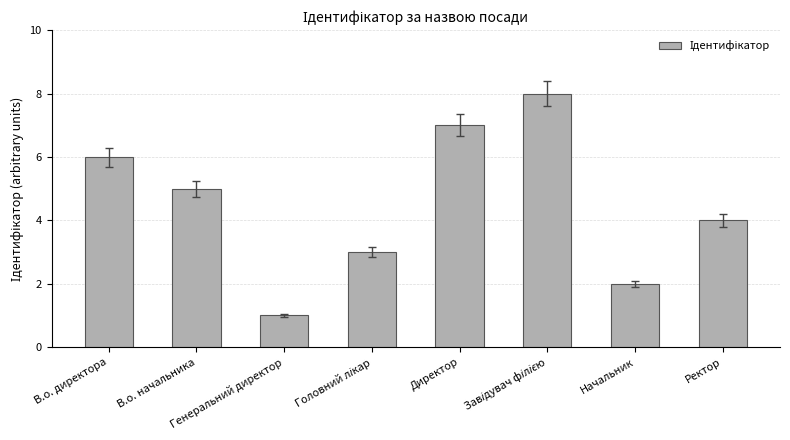

What is the difference between the maximum and minimum values?

7